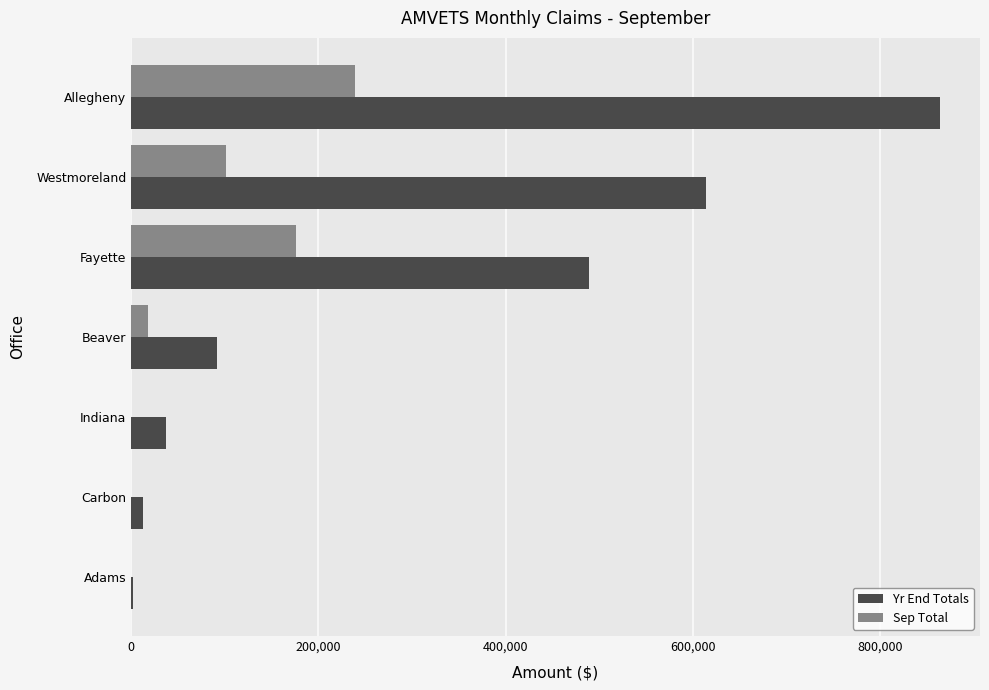

Where is Sep Total nearest to the value 119537?

Westmoreland